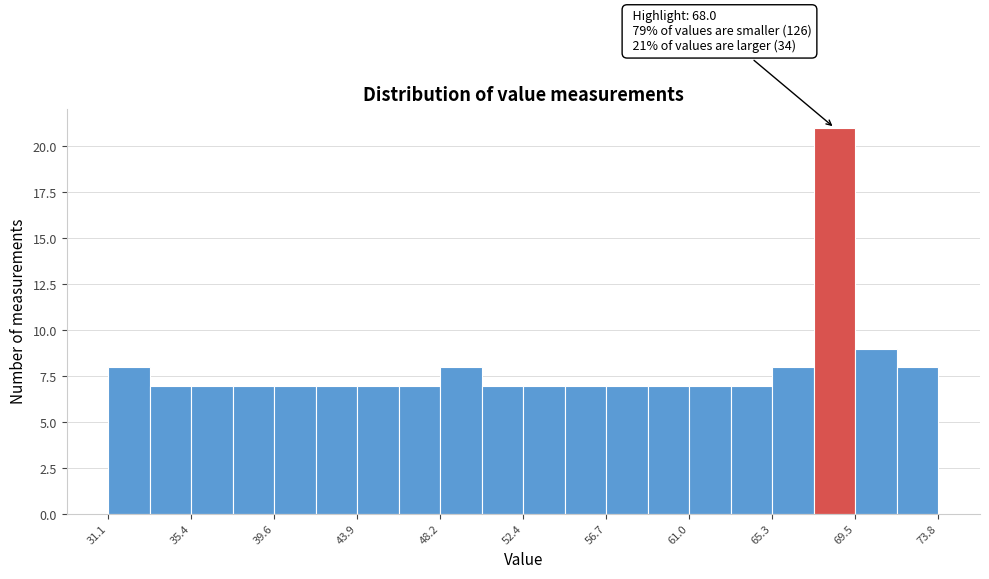

Over which range of the x-axis is the bar tallest?

67.5 to 69.5